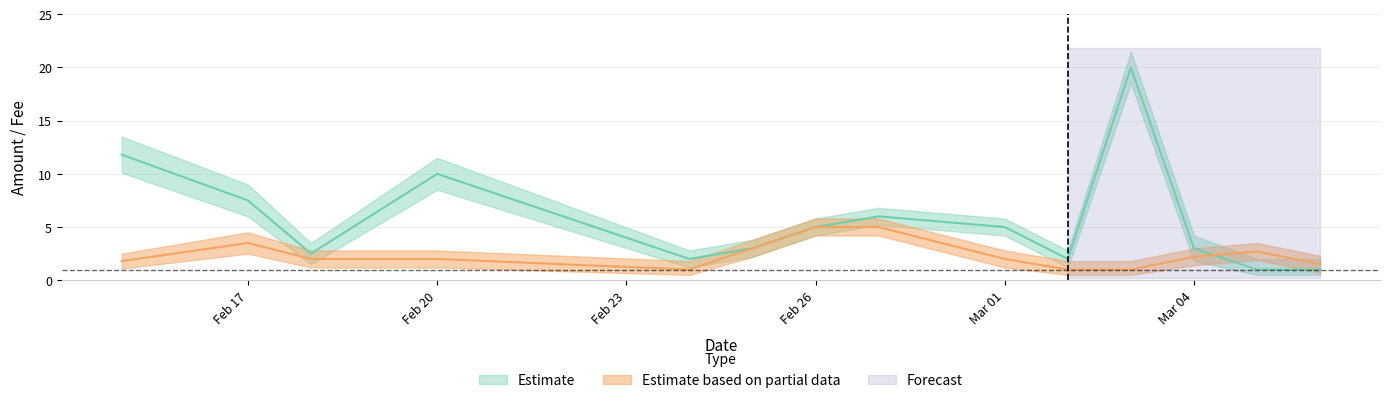

What position from the right is 2017-02-17?

13